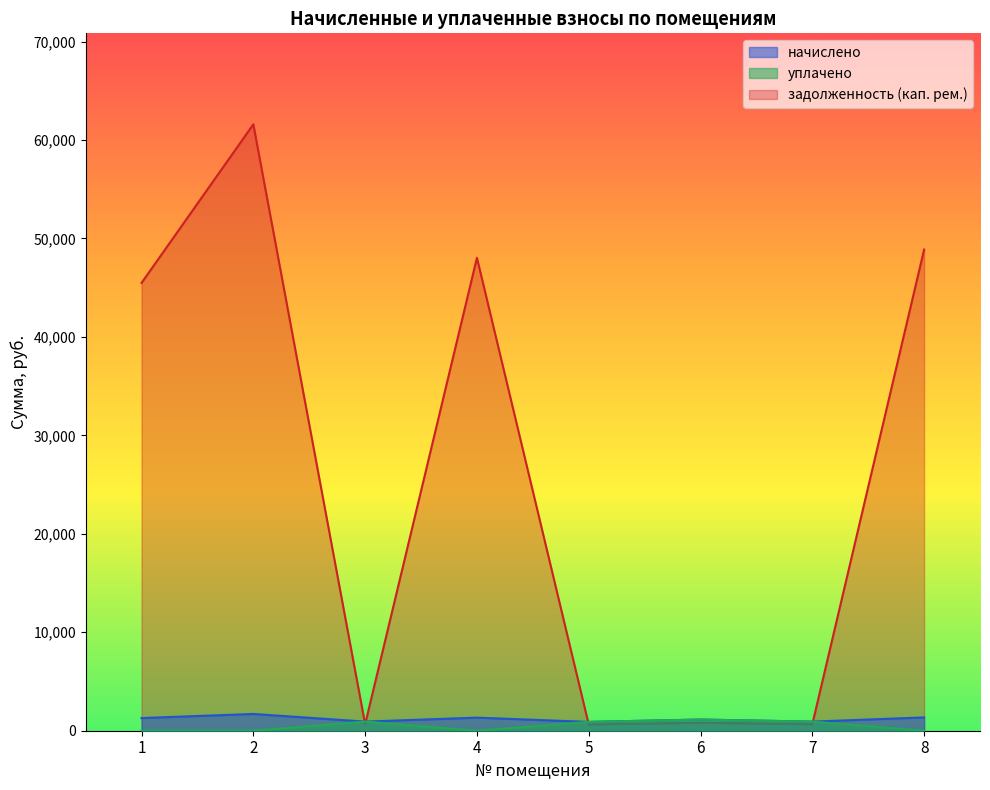

True or false: начислено has more than 2 interior local peaks.

True